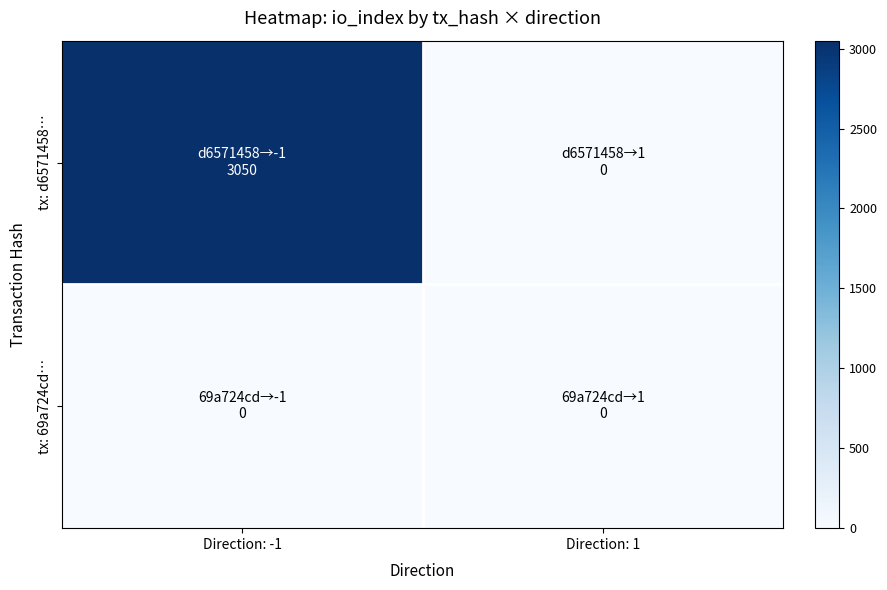

What is the total value across all series at Direction: -1?

3050